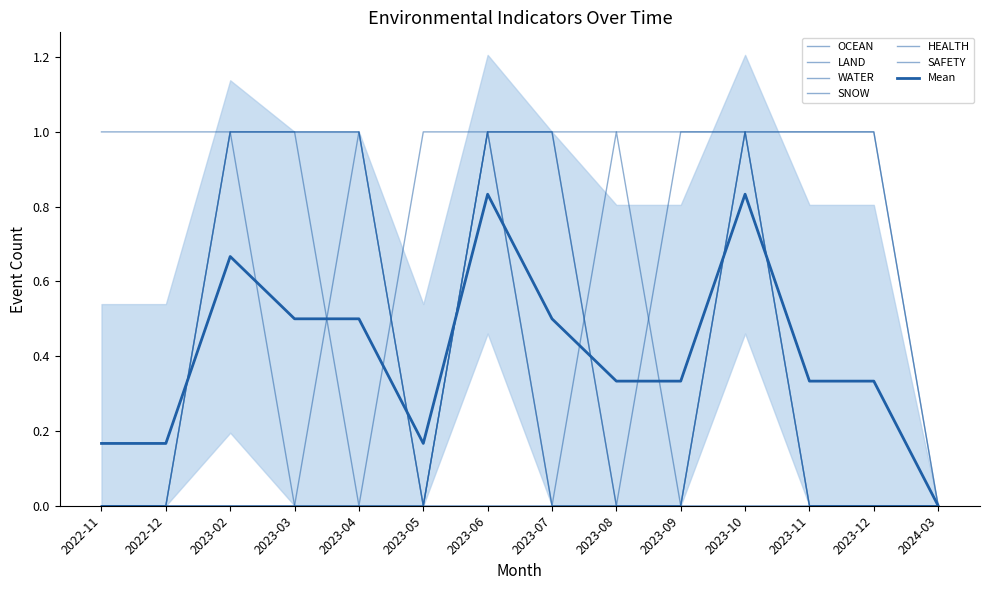

What are all the series names shown in the legend?

OCEAN, LAND, WATER, SNOW, HEALTH, SAFETY